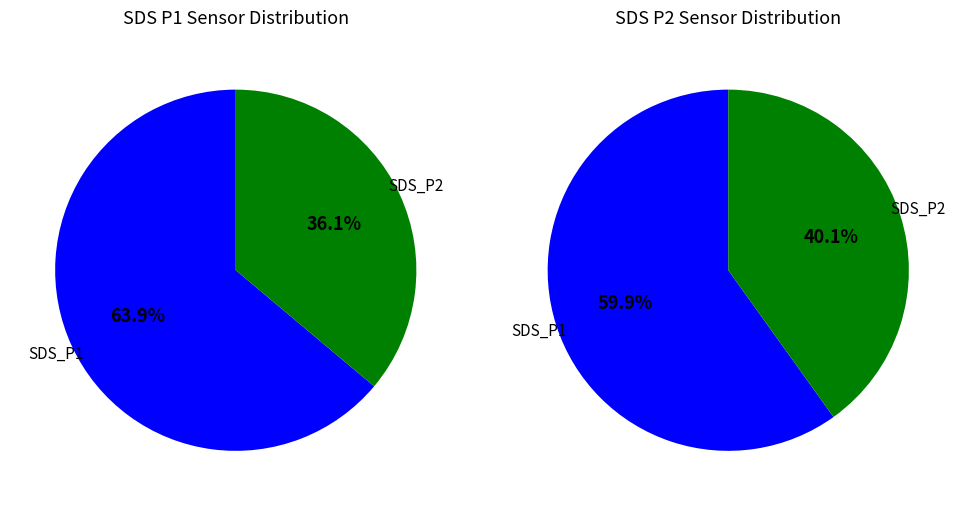

Count the number of slices in the pie.

2